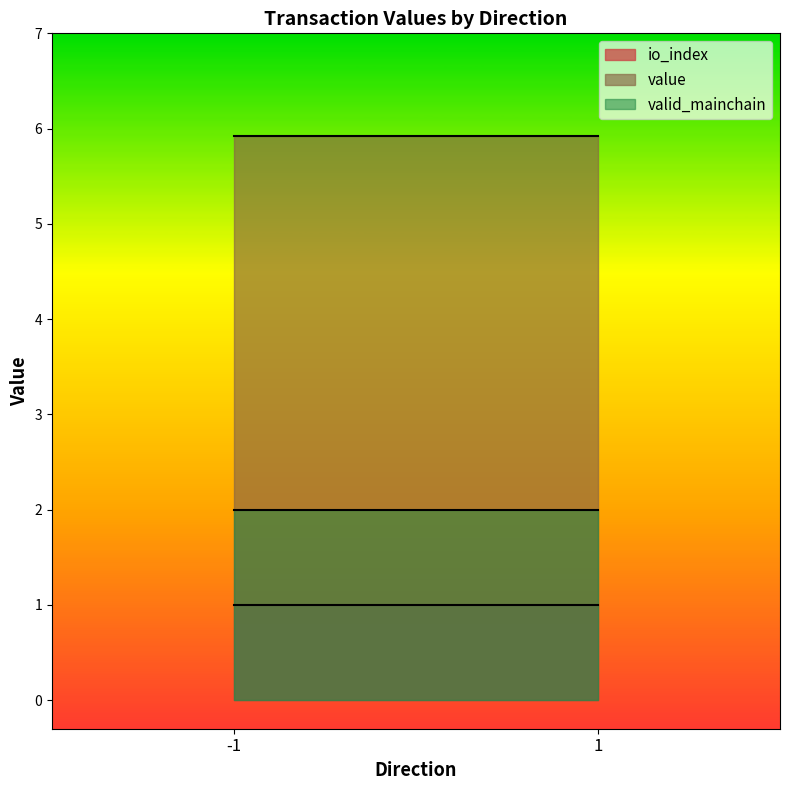

What is the difference between the maximum and minimum values in the io_index series?

0.0